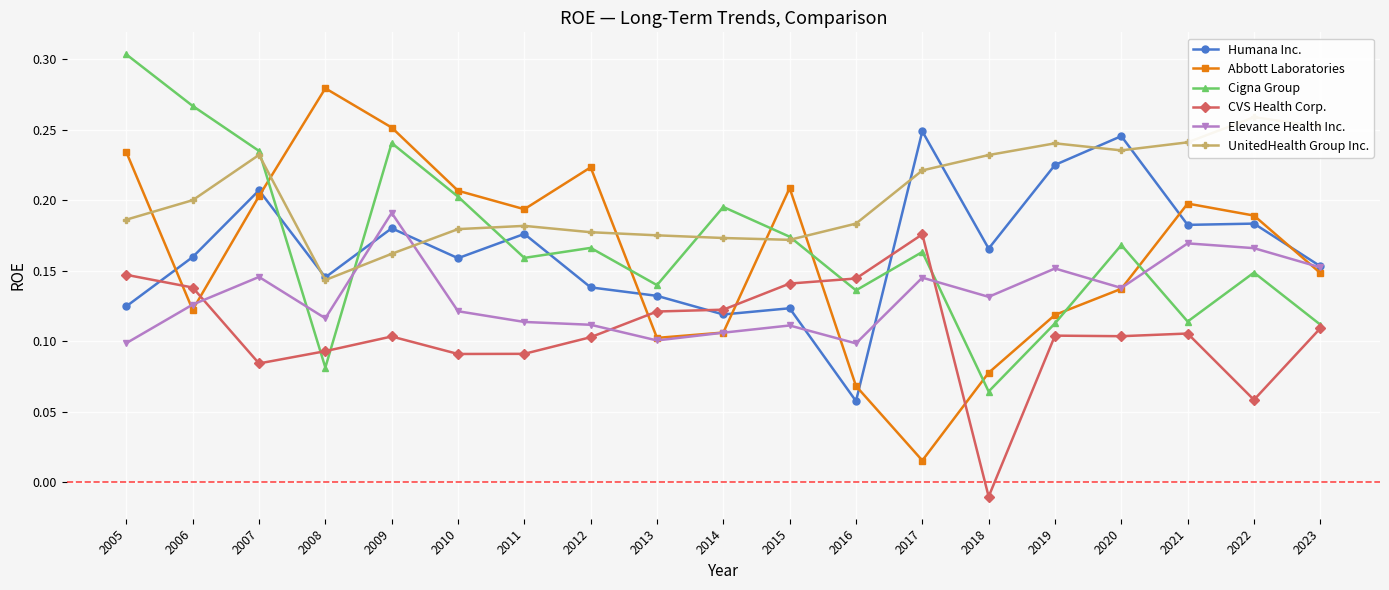

Reading right to left, what are all the values shown in this chart?

Humana Inc.: 0.2	0.2	0.2	0.2	0.2	0.2	0.2	0.1	0.1	0.1	0.1	0.1	0.2	0.2	0.2	0.1	0.2	0.2	0.1
Abbott Laboratories: 0.1	0.2	0.2	0.1	0.1	0.1	0.0	0.1	0.2	0.1	0.1	0.2	0.2	0.2	0.3	0.3	0.2	0.1	0.2
Cigna Group: 0.1	0.1	0.1	0.2	0.1	0.1	0.2	0.1	0.2	0.2	0.1	0.2	0.2	0.2	0.2	0.1	0.2	0.3	0.3
CVS Health Corp.: 0.1	0.1	0.1	0.1	0.1	-0.0	0.2	0.1	0.1	0.1	0.1	0.1	0.1	0.1	0.1	0.1	0.1	0.1	0.1
Elevance Health Inc.: 0.2	0.2	0.2	0.1	0.2	0.1	0.1	0.1	0.1	0.1	0.1	0.1	0.1	0.1	0.2	0.1	0.1	0.1	0.1
UnitedHealth Group Inc.: 0.3	0.3	0.2	0.2	0.2	0.2	0.2	0.2	0.2	0.2	0.2	0.2	0.2	0.2	0.2	0.1	0.2	0.2	0.2